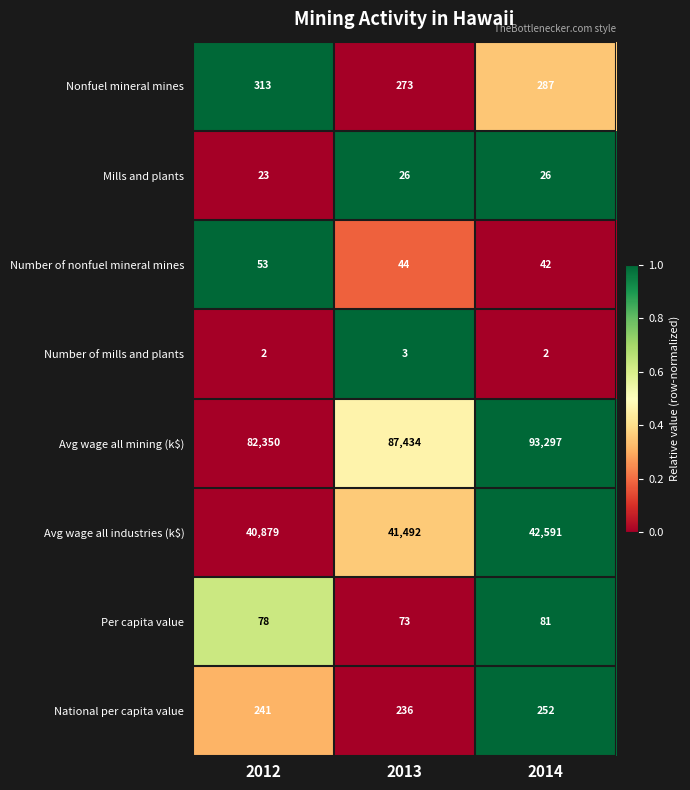

How many Mills and plants values are between 23 and 26?

3